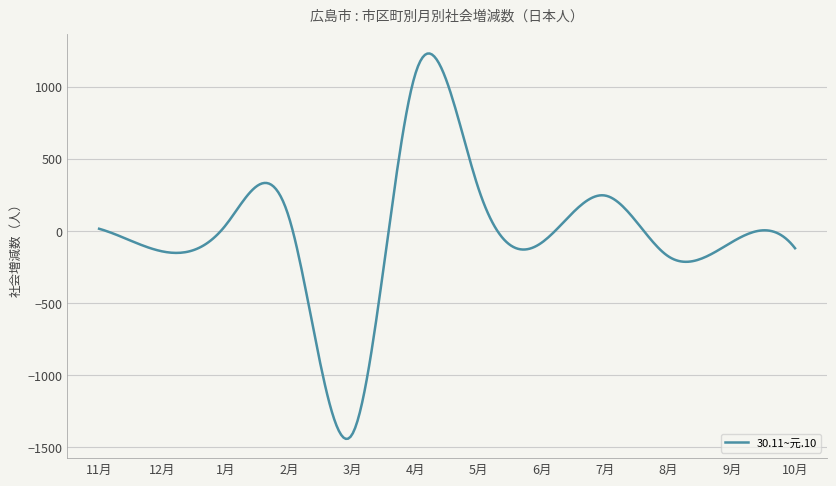

What is the maximum value shown in the chart?

1229.4